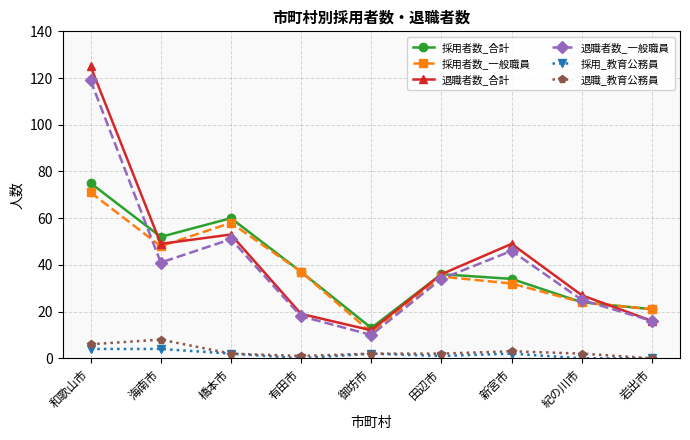

Reading left to right, what are all the values shown in this chart?

採用者数_合計: 75	52	60	37	13	36	34	24	21
採用者数_一般職員: 71	48	58	37	11	35	32	24	21
退職者数_合計: 125	49	53	19	12	36	49	27	16
退職者数_一般職員: 119	41	51	18	10	34	46	25	16
採用_教育公務員: 4	4	2	0	2	1	2	0	0
退職_教育公務員: 6	8	2	1	2	2	3	2	0